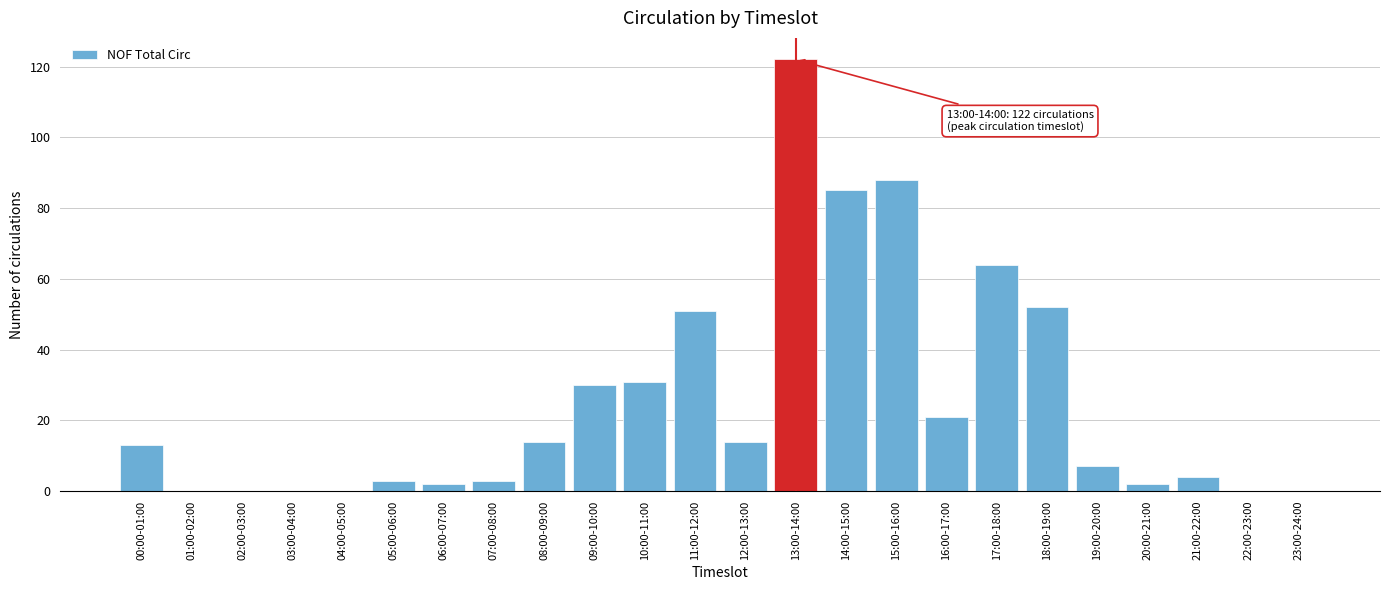

Reading left to right, list all the values displayed in this chart.

00:00-01:00=13	01:00-02:00=0	02:00-03:00=0	03:00-04:00=0	04:00-05:00=0	05:00-06:00=3	06:00-07:00=2	07:00-08:00=3	08:00-09:00=14	09:00-10:00=30	10:00-11:00=31	11:00-12:00=51	12:00-13:00=14	13:00-14:00=122	14:00-15:00=85	15:00-16:00=88	16:00-17:00=21	17:00-18:00=64	18:00-19:00=52	19:00-20:00=7	20:00-21:00=2	21:00-22:00=4	22:00-23:00=0	23:00-24:00=0